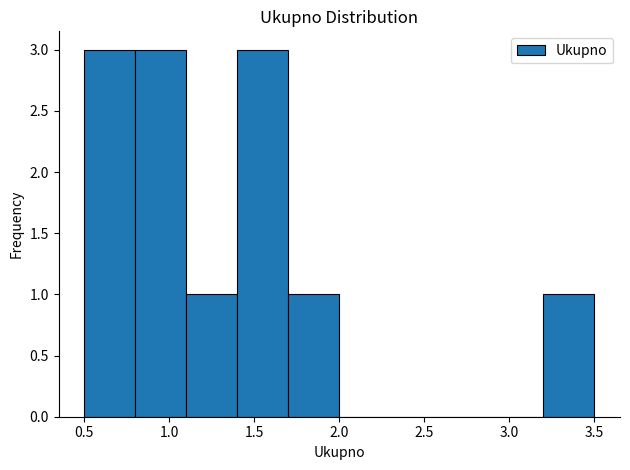

How tall is the bar that spans 3.2 to 3.5 on the x-axis? The values are not printed on the chart, so give them approximately, as read against the axis.

1